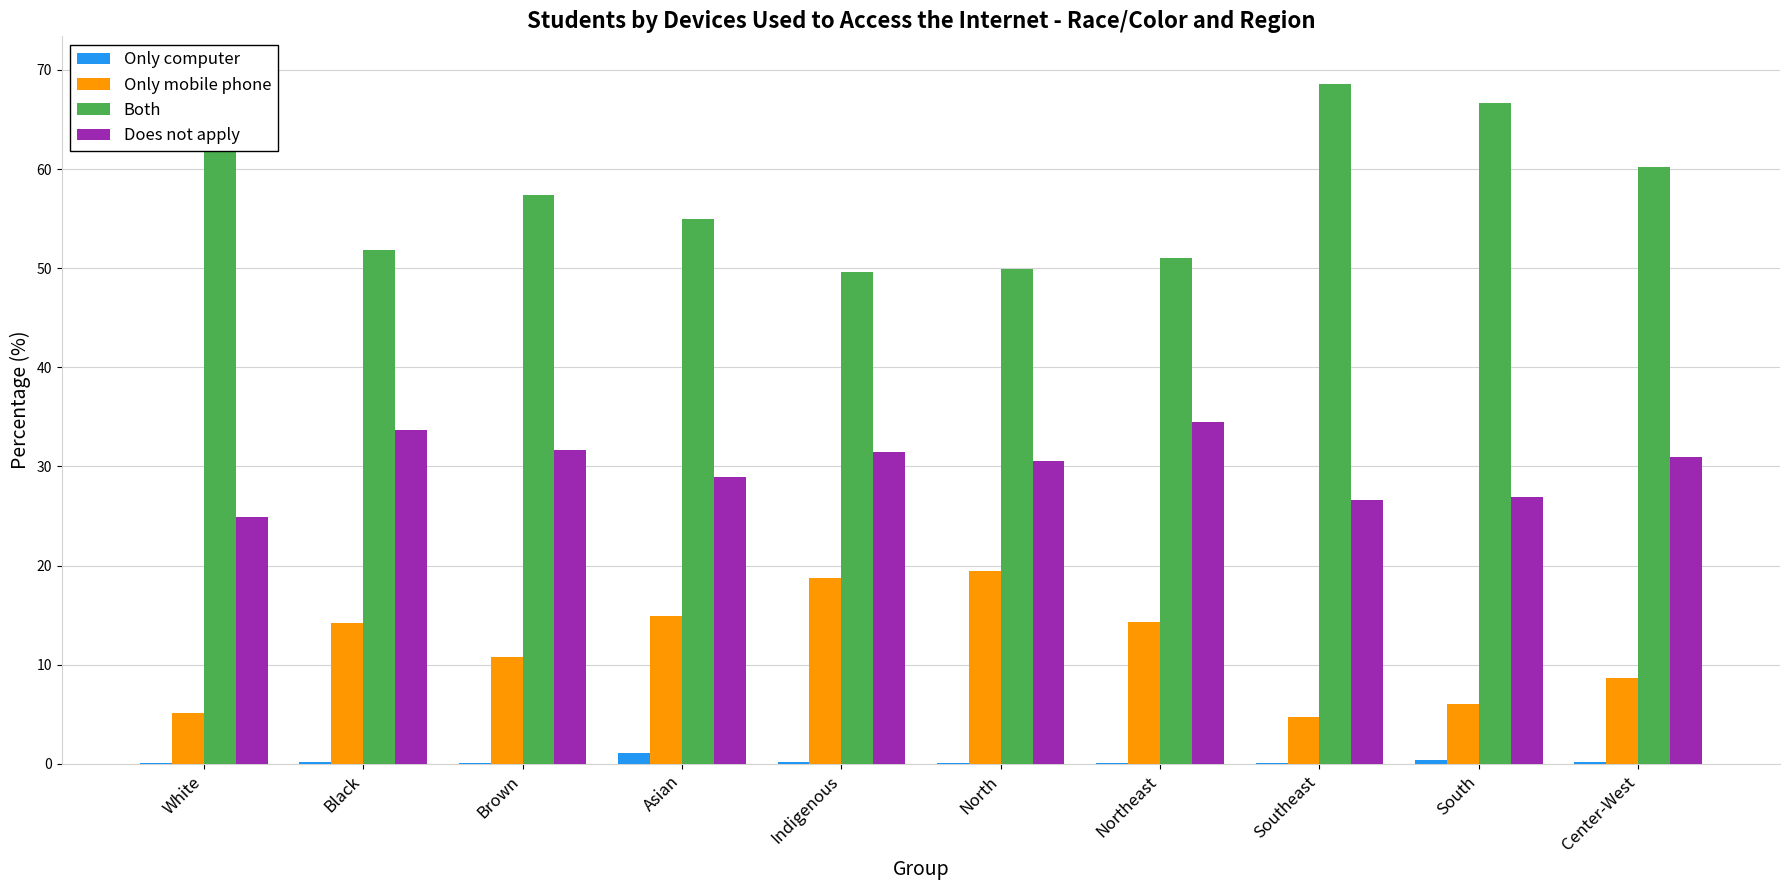

What is the spread (max minus min) of values at Southeast?

68.5